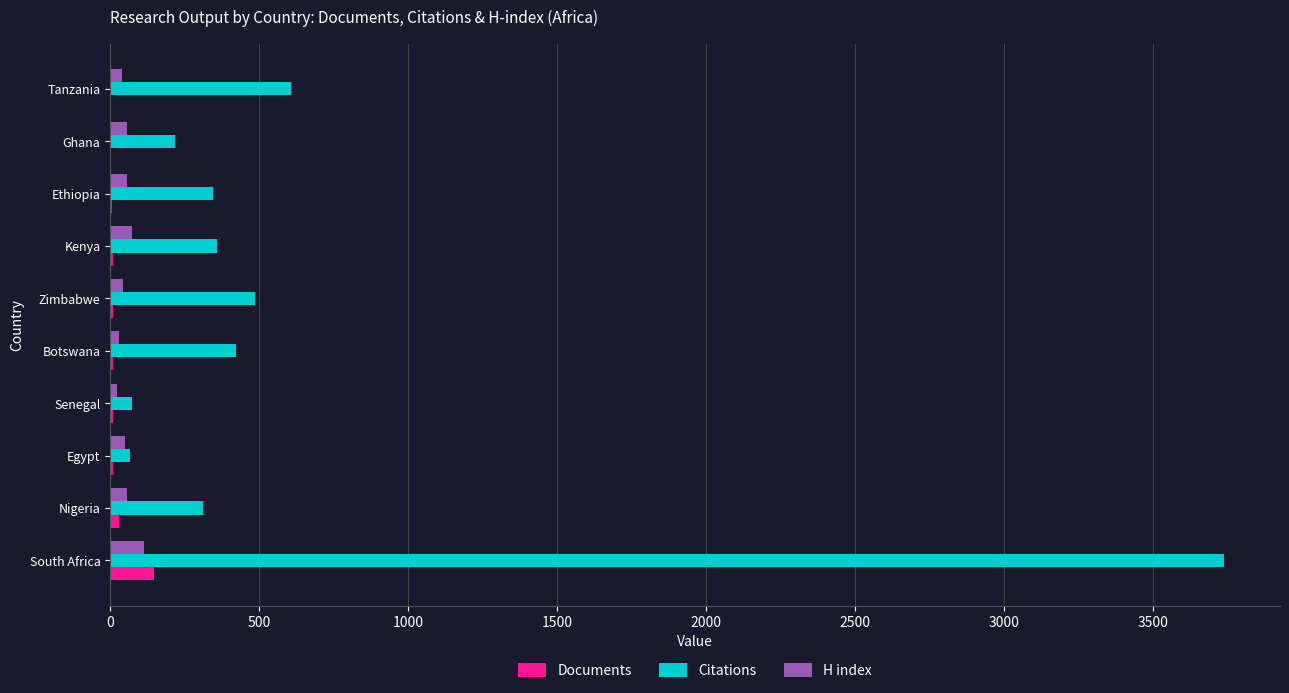

True or false: Citations has a value of 424 at Botswana.

True